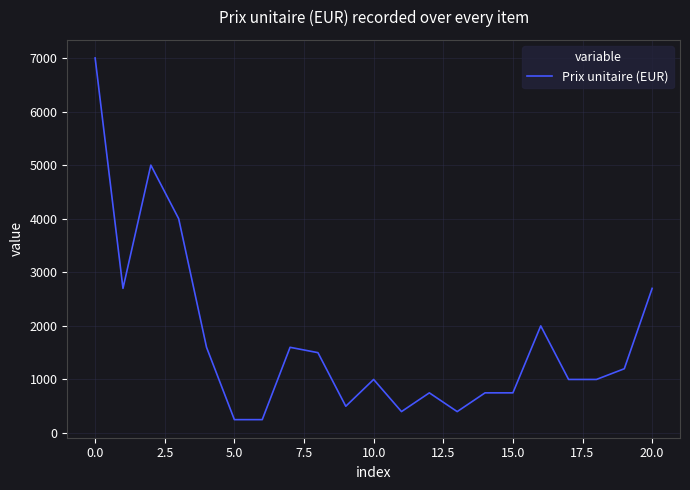

What is the smallest value displayed?

250